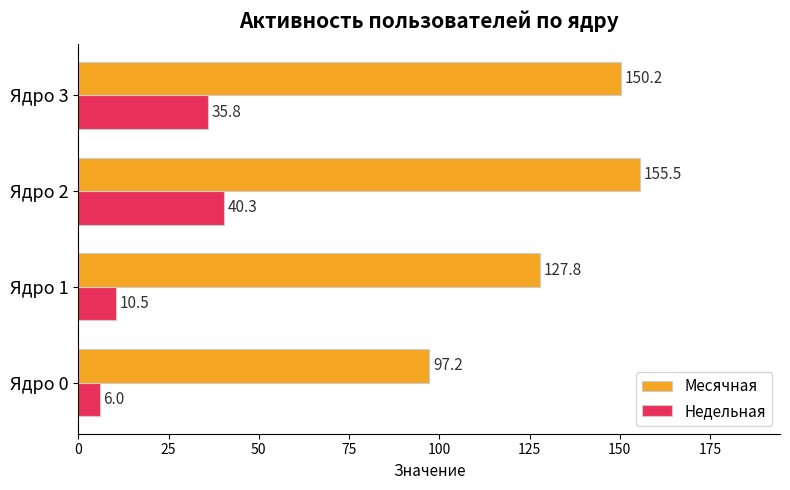

What is the sum of the Недельная values at Ядро 0 and Ядро 3?

41.8